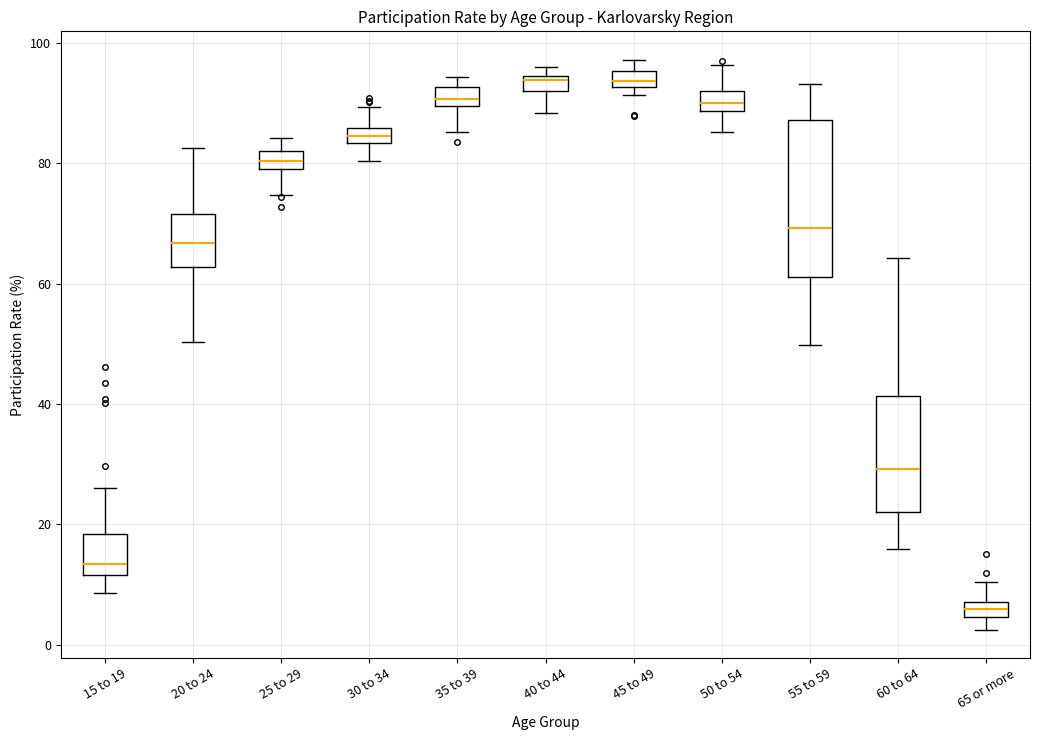

Where is the upper edge of the box for 50 to 54 on the y-axis? The values are not printed on the chart, so give them approximately, as read against the axis.

92